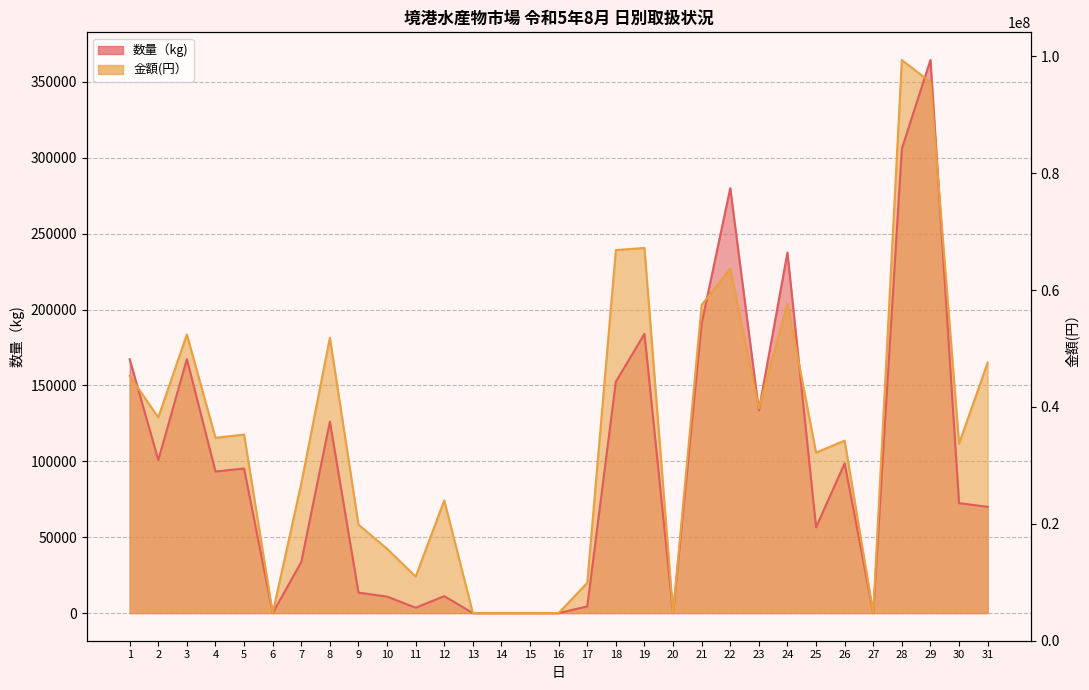

Which series ends up on top after the final intersection of 金額(円） and 数量（kg)?

金額(円）